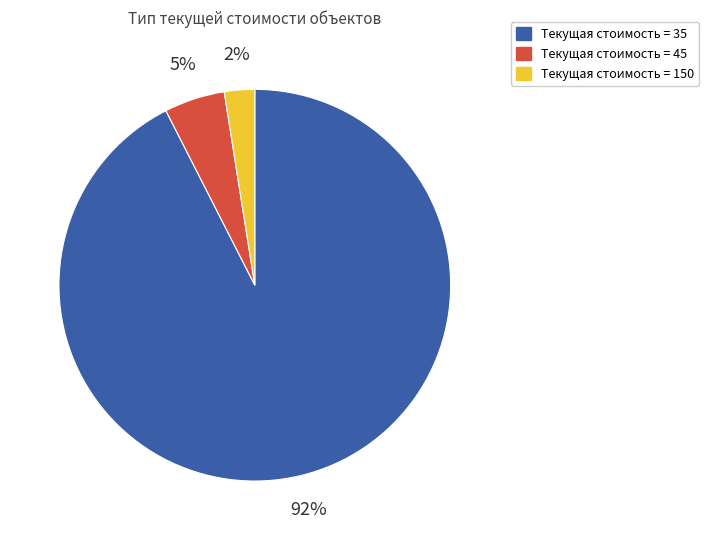

To the nearest percent, what is the average slice percentage?

33%